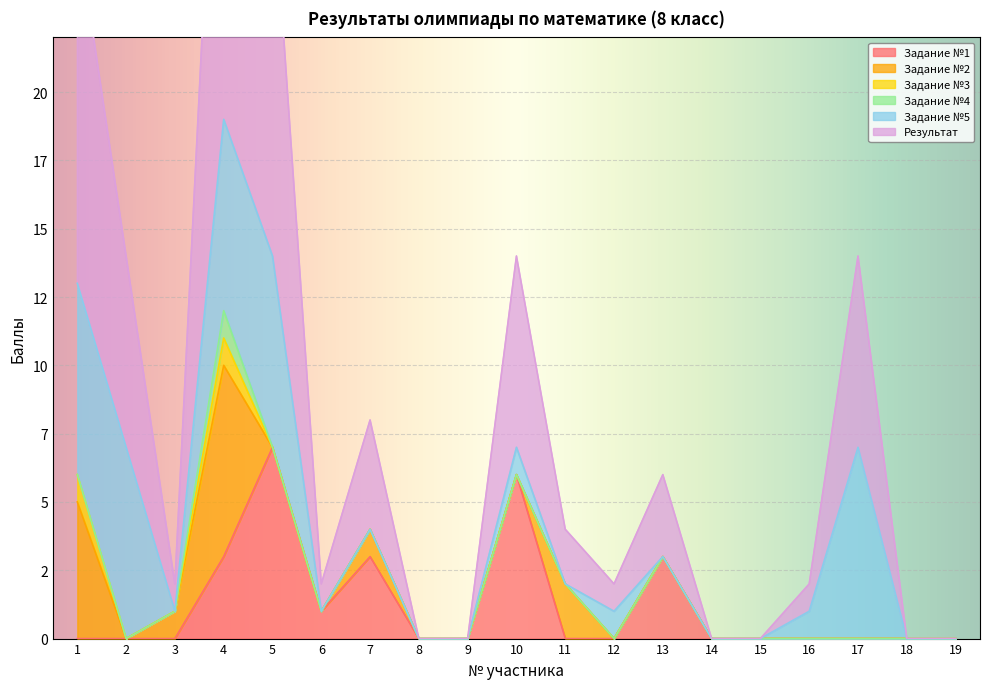

True or false: Задание №3 and Задание №5 cross at least once.

False